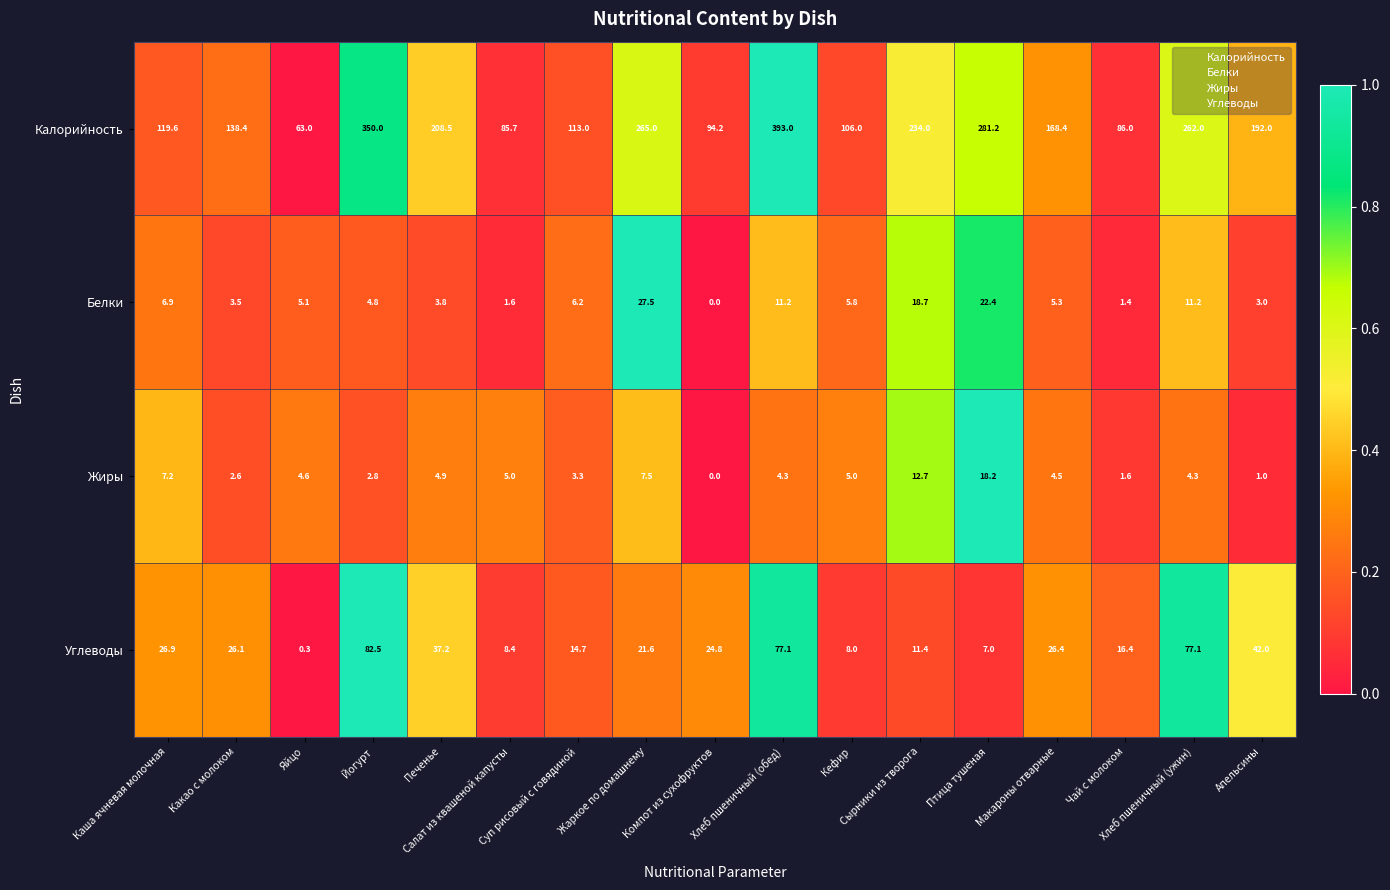

Which series has the largest range (max minus min)?

Калорийность